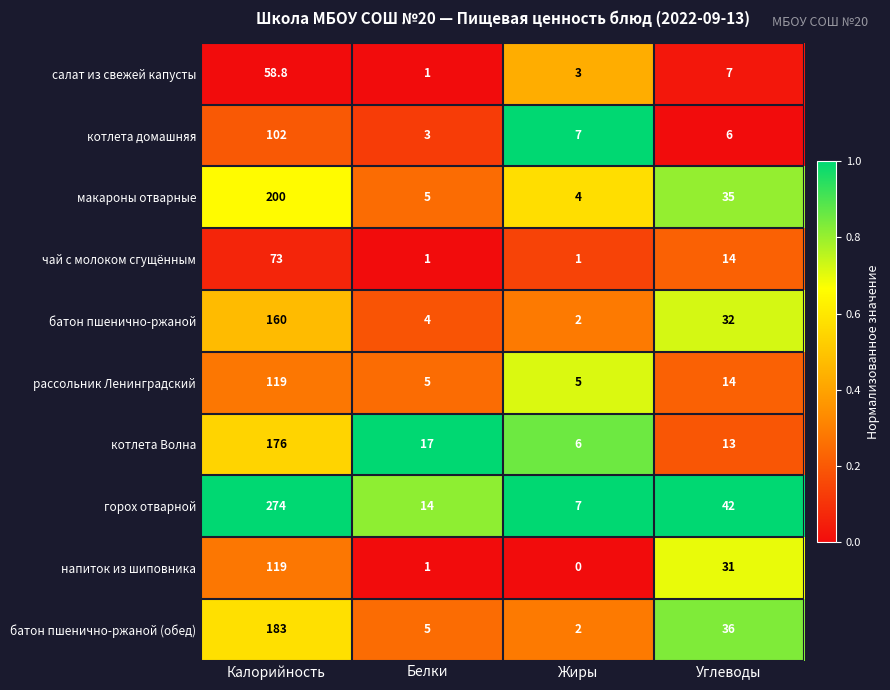

What is the total value across all series at Углеводы?

230.0